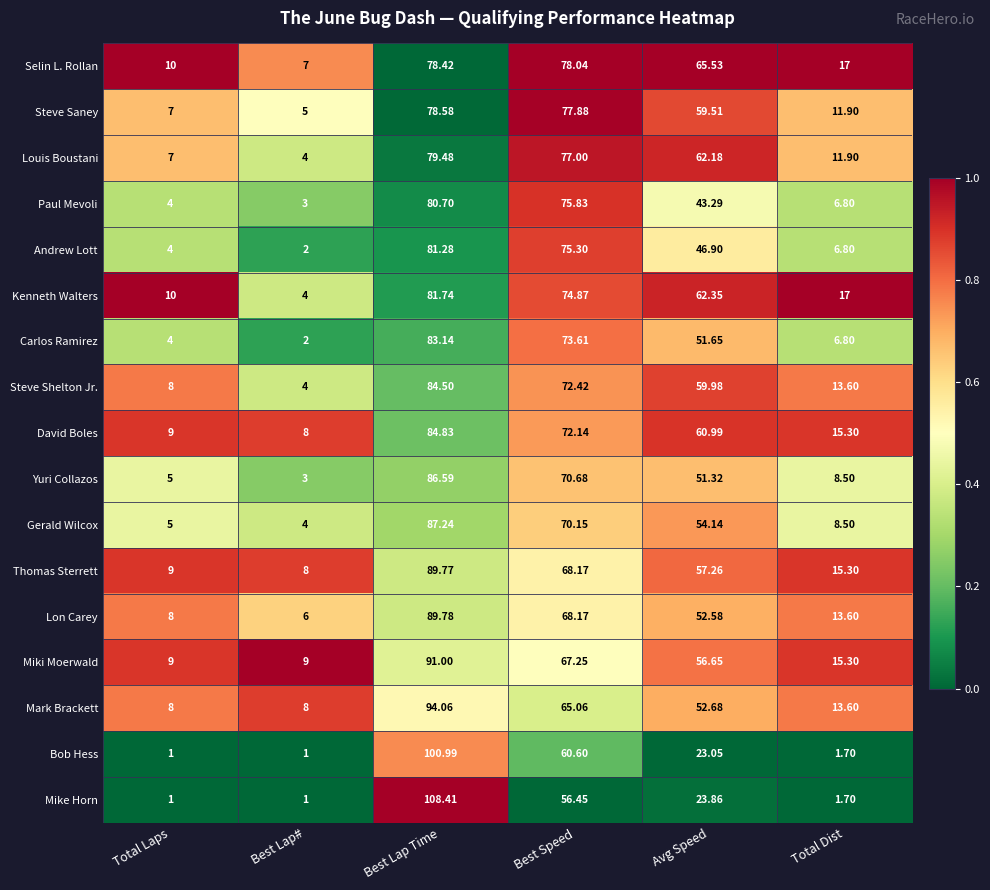

Between Total Laps and Best Lap Time, which series saw the biggest shift?

Mike Horn